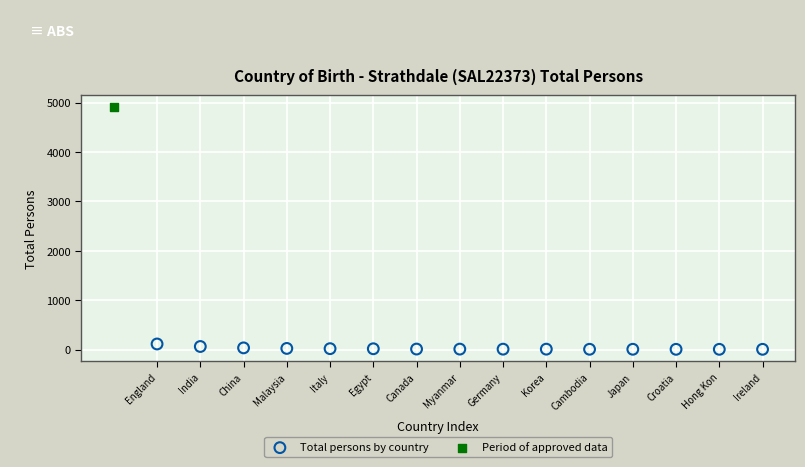

What are all the series names shown in the legend?

Total persons by country, Period of approved data